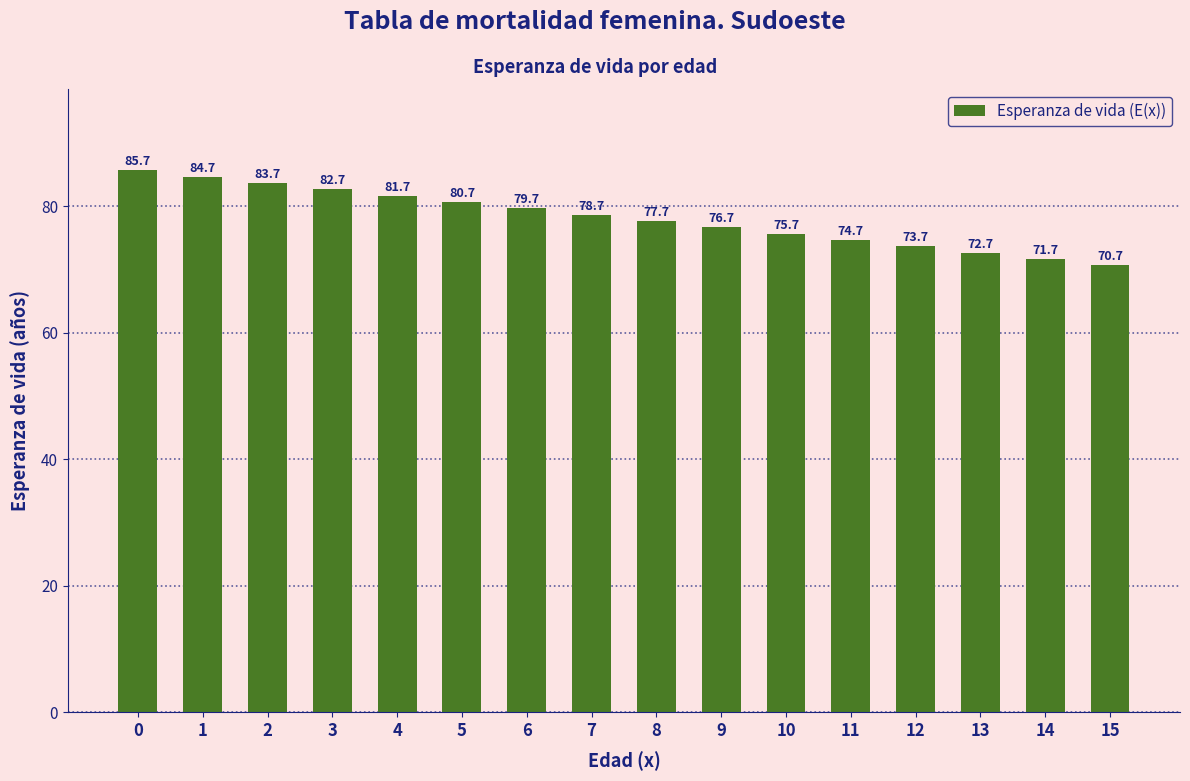

List the labels in order of value, largest first.

0, 1, 2, 3, 4, 5, 6, 7, 8, 9, 10, 11, 12, 13, 14, 15